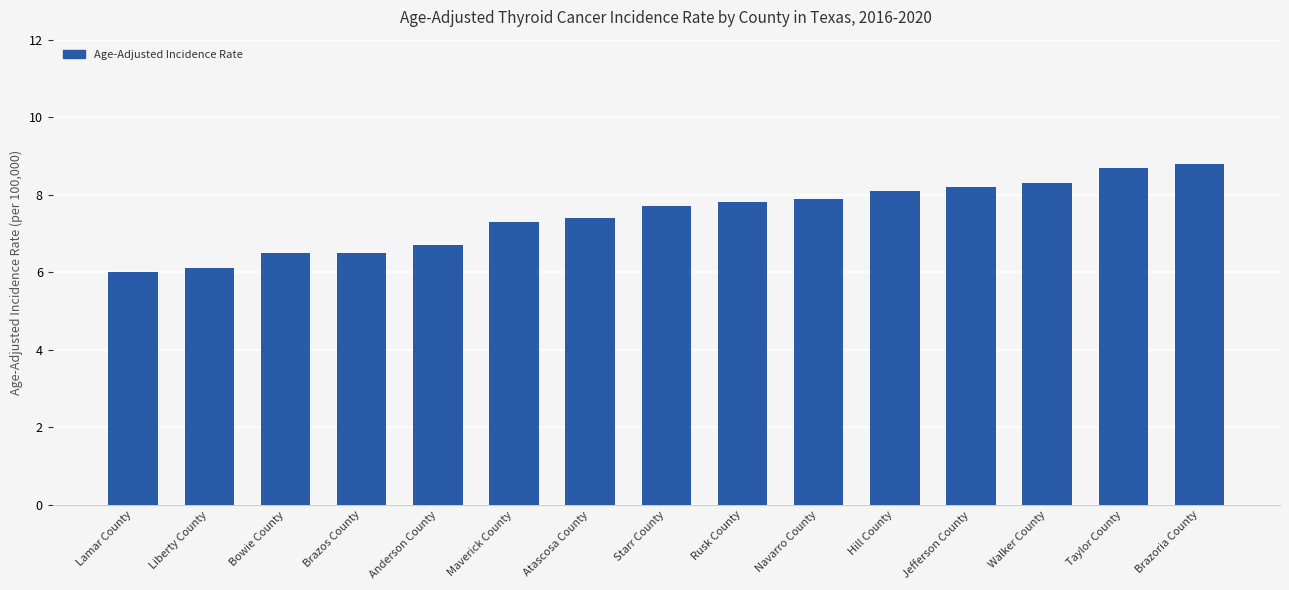

What is the ratio of the value at Taylor County to the value at Bowie County?

1.3